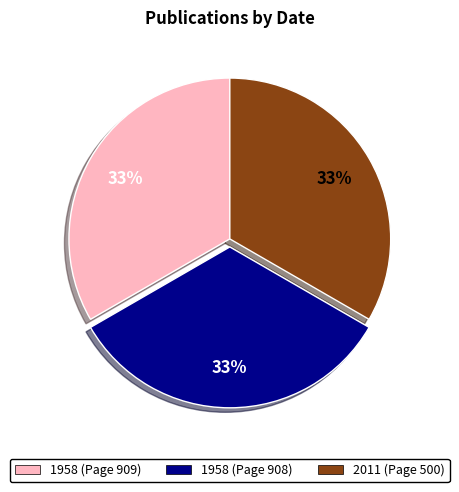

How many segments does this pie chart have?

3